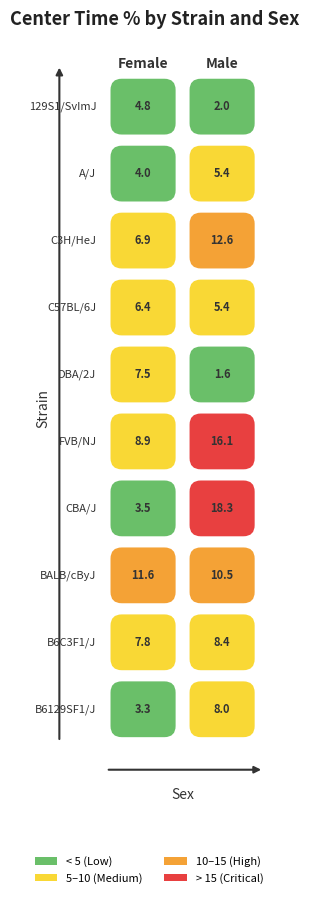

Reading left to right, extract all data points from this chart.

129S1/SvImJ: 0=4.8	1=2.0
A/J: 0=4.0	1=5.4
C3H/HeJ: 0=6.9	1=12.6
C57BL/6J: 0=6.4	1=5.4
DBA/2J: 0=7.5	1=1.6
FVB/NJ: 0=8.9	1=16.1
CBA/J: 0=3.5	1=18.3
BALB/cByJ: 0=11.6	1=10.5
B6C3F1/J: 0=7.8	1=8.4
B6129SF1/J: 0=3.3	1=8.0